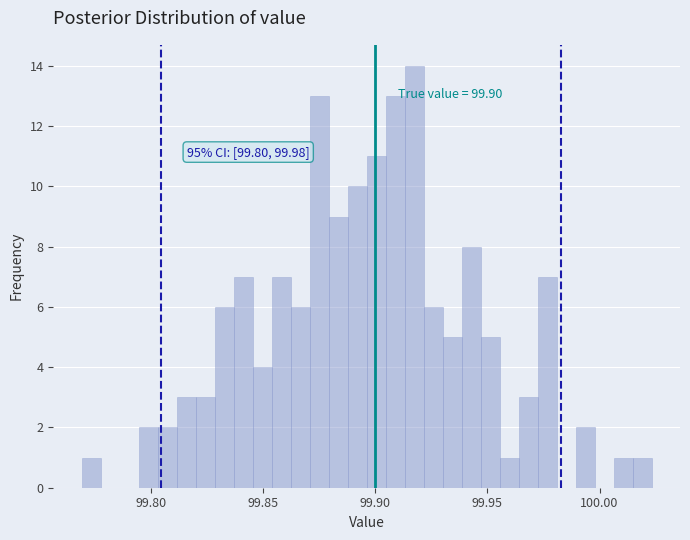

Around what value on the x-axis is the tallest bar? Give the approximate position of its centre, as read against the axis.

99.915